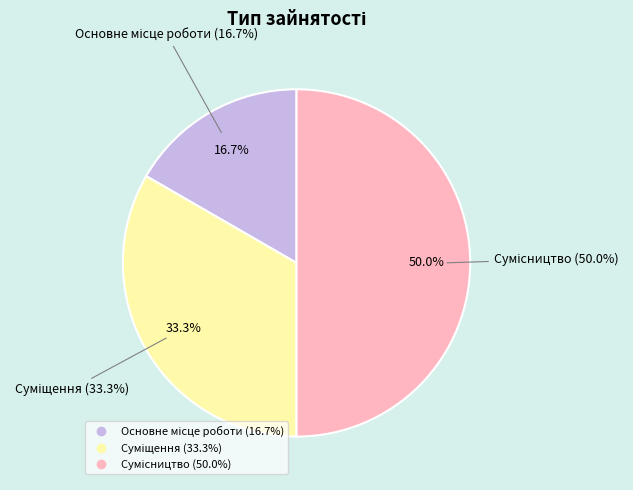

Does any single category account for the majority?

No